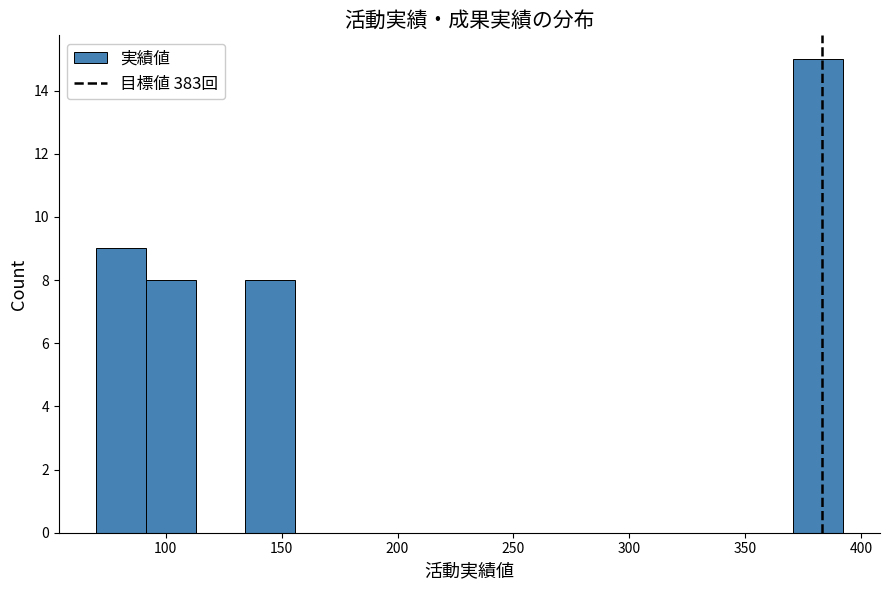

Reading left to right, list every bar in this chart as the range it spans on the x-axis followed by its height. Neither the bar edges nor the heights are printed on the chart, so give them approximately, as read against the axes.

70 to 90: 9
90 to 115: 8
115 to 135: 0
135 to 155: 8
155 to 175: 0
175 to 200: 0
200 to 220: 0
220 to 240: 0
240 to 265: 0
265 to 285: 0
285 to 305: 0
305 to 330: 0
330 to 350: 0
350 to 370: 0
370 to 390: 15